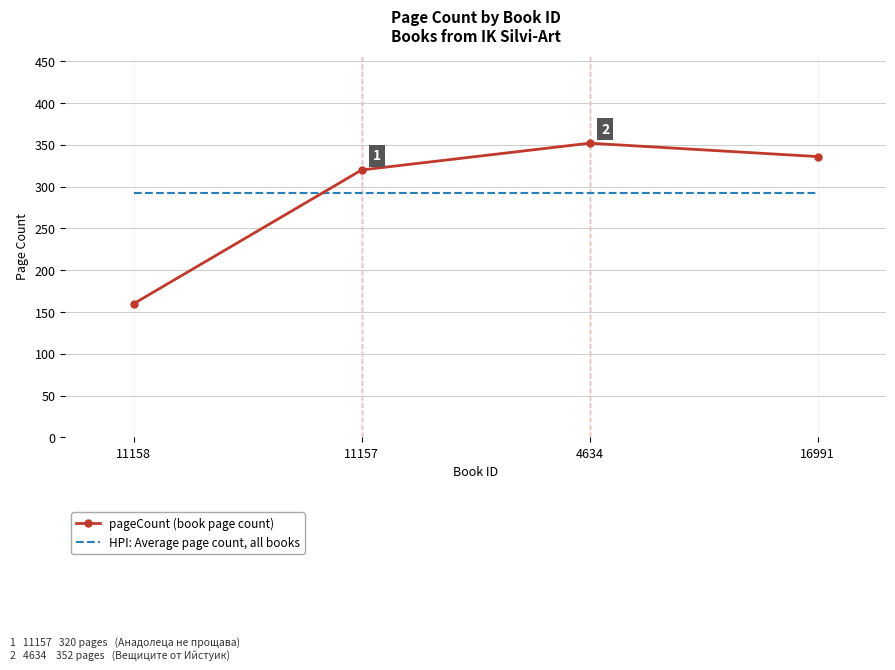

What are all the series names shown in the legend?

pageCount (book page count), HPI: Average page count, all books